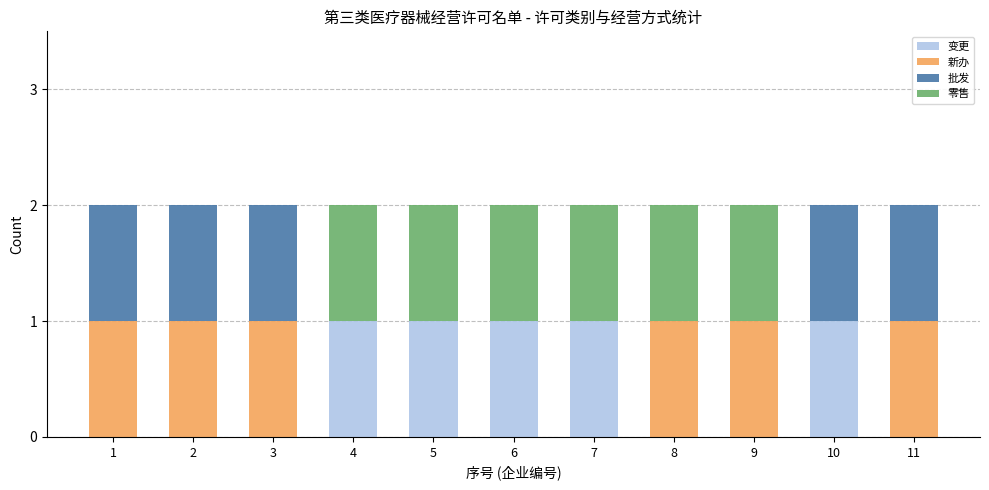

How many data points does each series have?

11